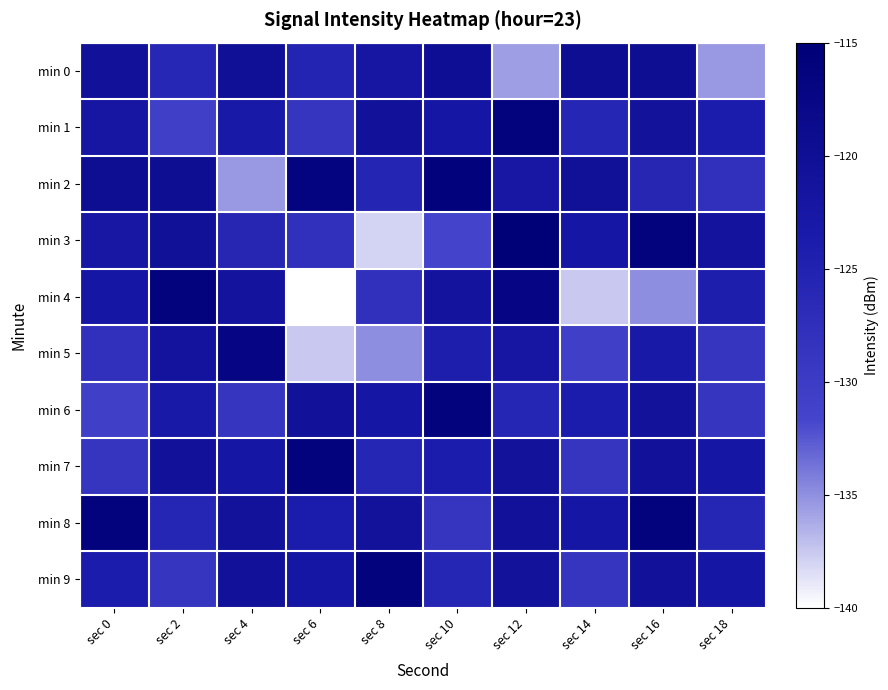

Between sec 0 and sec 14, which series saw the biggest shift?

min 4